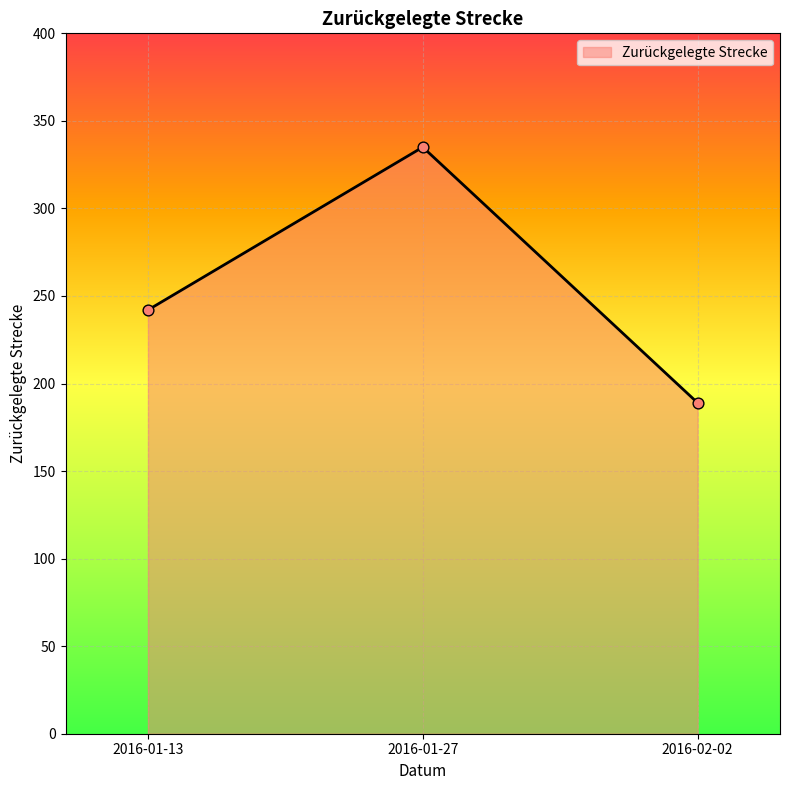

Between 2016-01-13 and 2016-02-02, which is larger?

2016-01-13